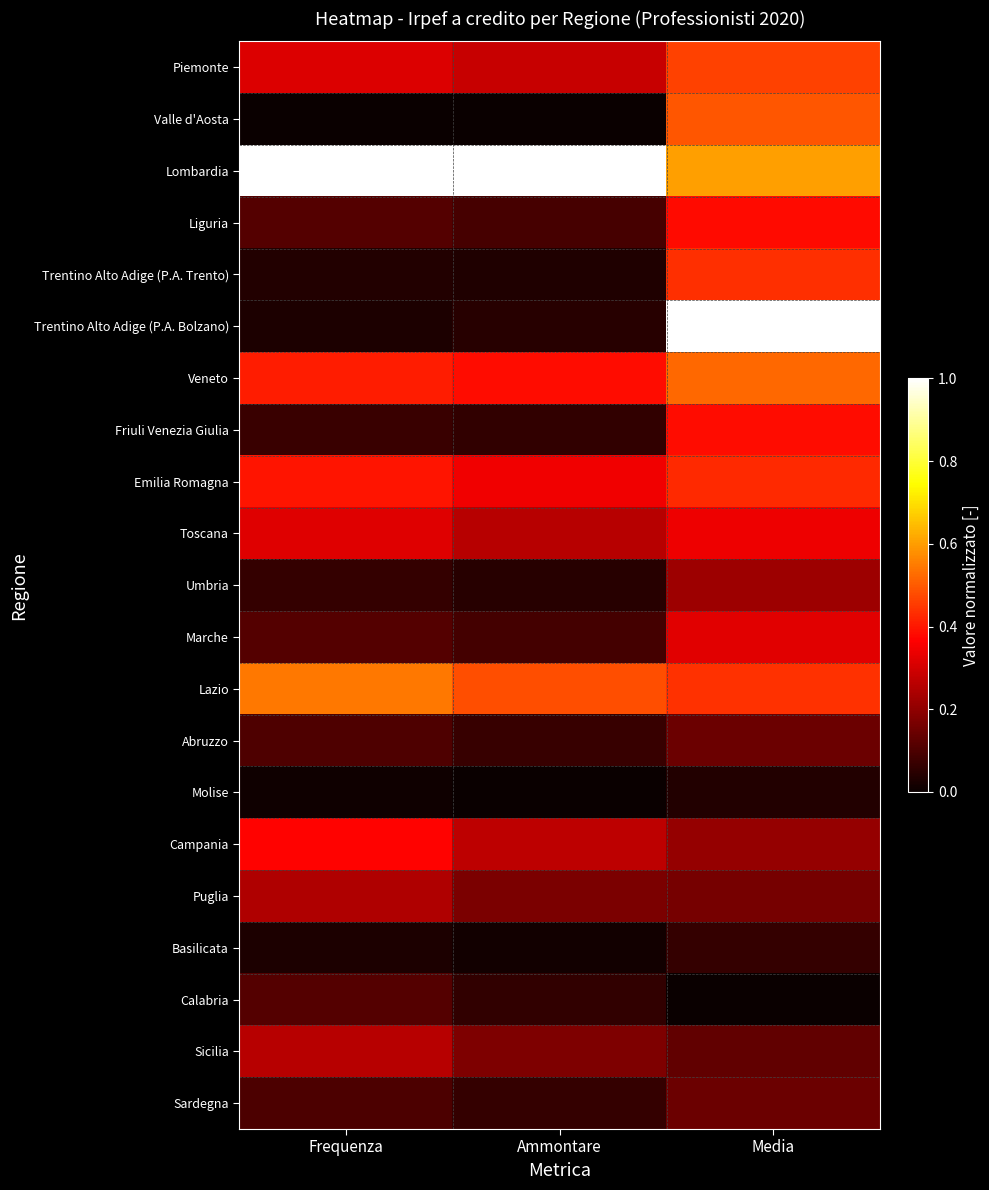

List the series in order of their peak value, highest first.

Lombardia, Trentino Alto Adige (P.A. Bolzano), Lazio, Veneto, Valle d'Aosta, Piemonte, Trentino Alto Adige (P.A. Trento), Emilia Romagna, Friuli Venezia Giulia, Liguria, Campania, Toscana, Marche, Sicilia, Puglia, Umbria, Abruzzo, Sardegna, Calabria, Basilicata, Molise